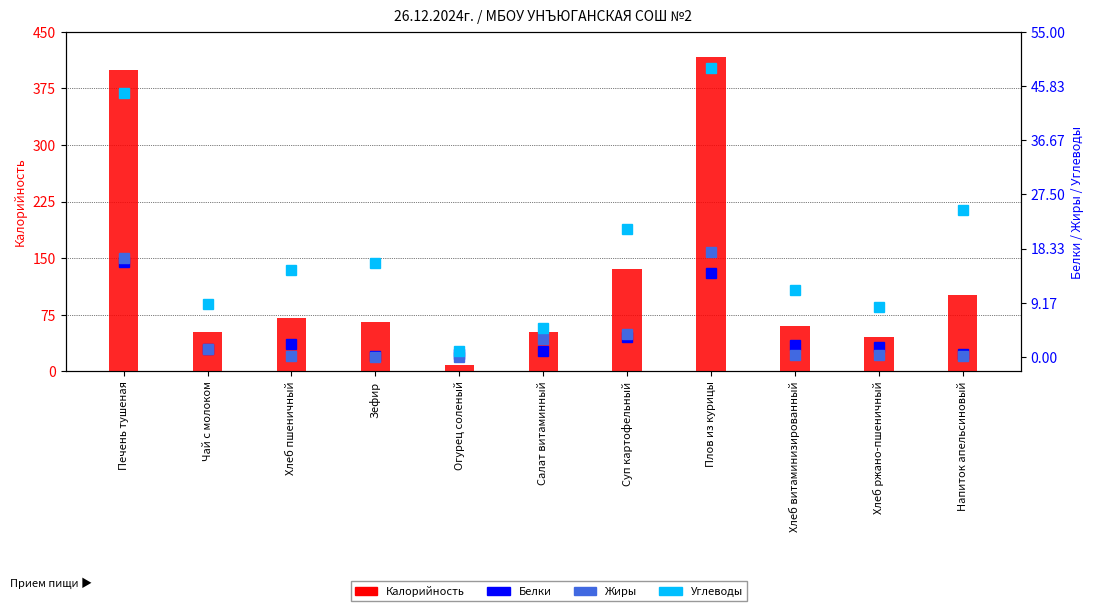

True or false: Белки has a value of 0.9 at Напиток апельсиновый.

False